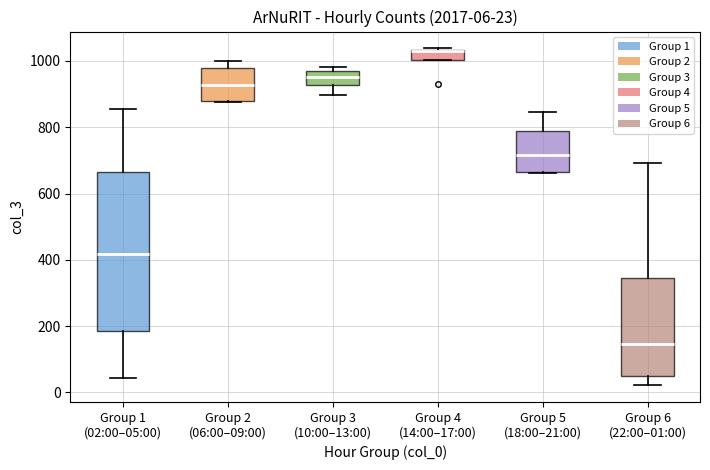

Comparing the boxes themselves (not the whiskers), which one is the tallest?

Group 1 (02:00–05:00)